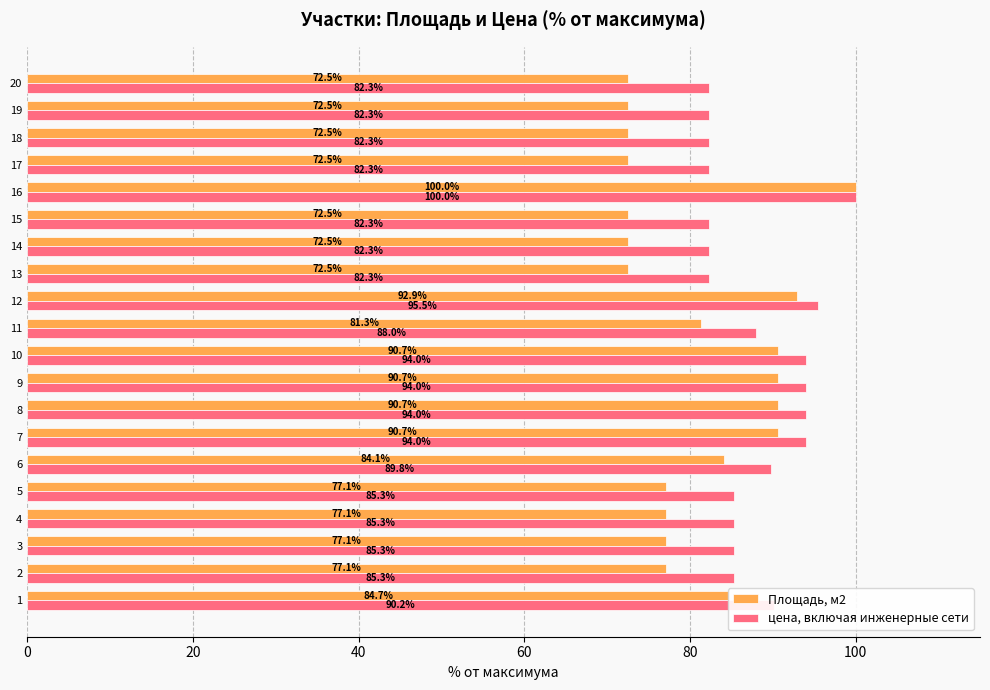

Which series has the widest spread of values?

Площадь, м2